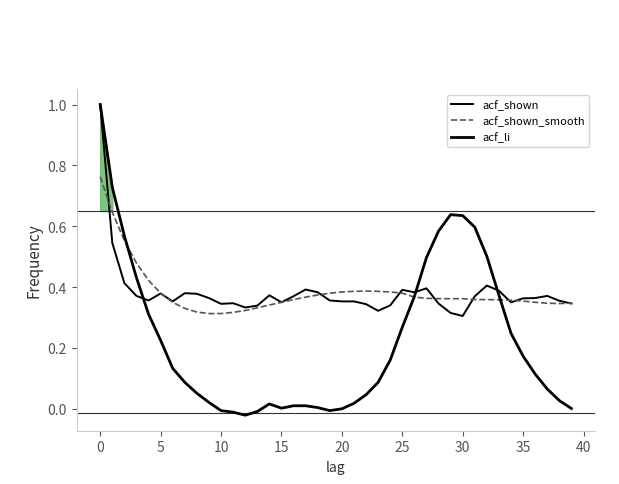

How many intersections are there between acf_shown and acf_li?

3